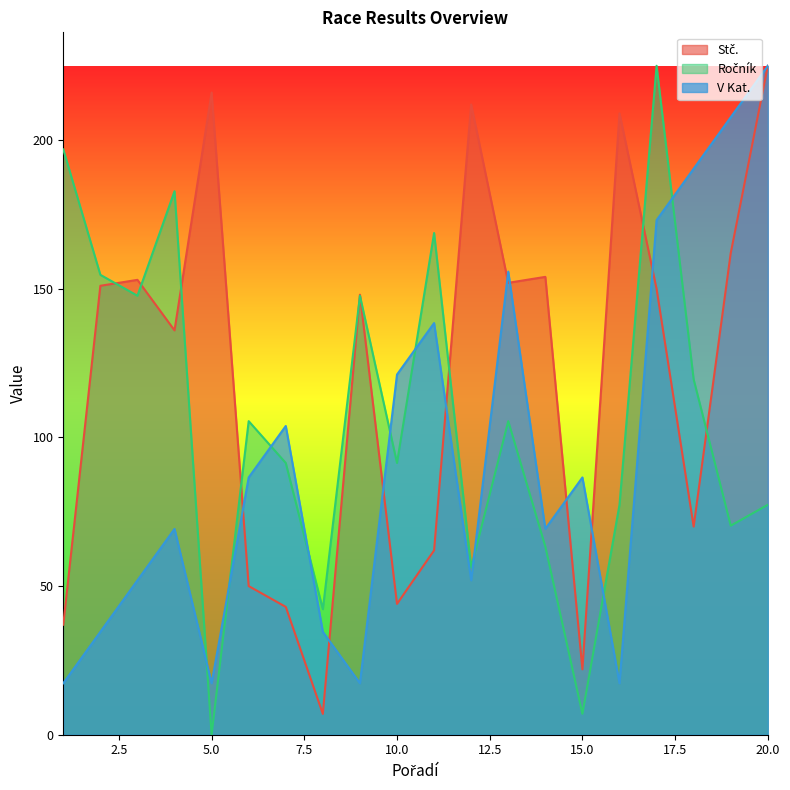

List the series in order of their overall mean, lowest first.

V Kat., Ročník, Stč.